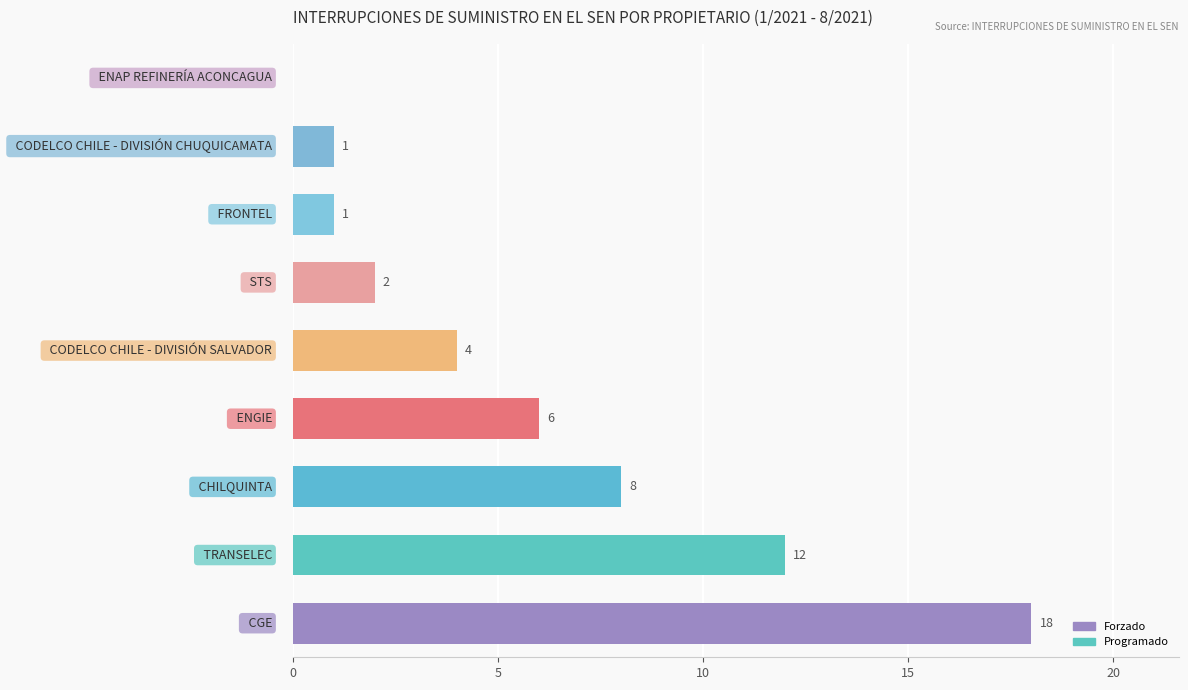

What is the sum of all values?

52